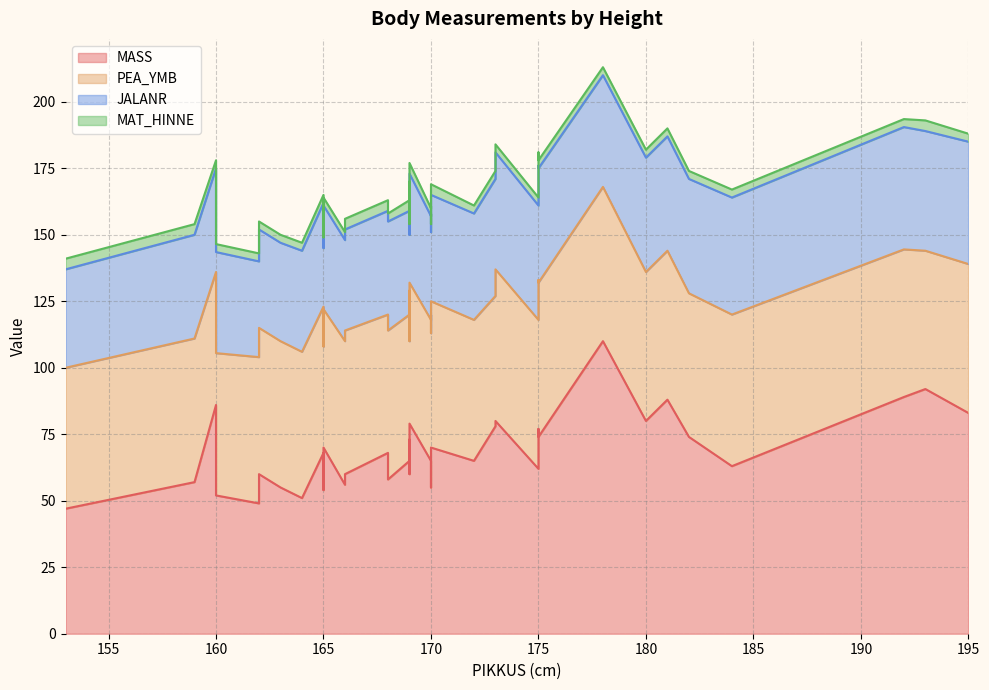

True or false: JALANR has a value of 38.0 at 169.

True